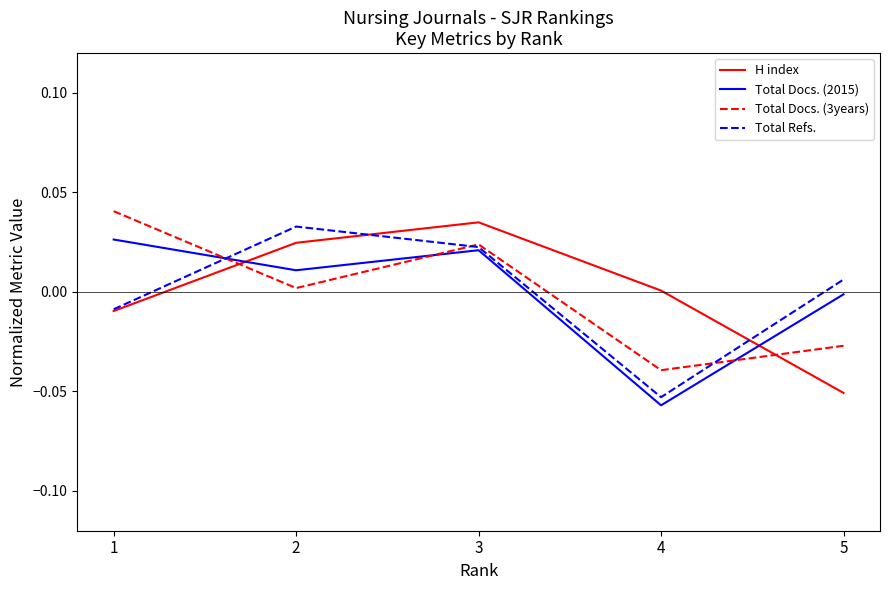

Between 2 and 3, which series saw the biggest shift?

Total Docs. (3years)